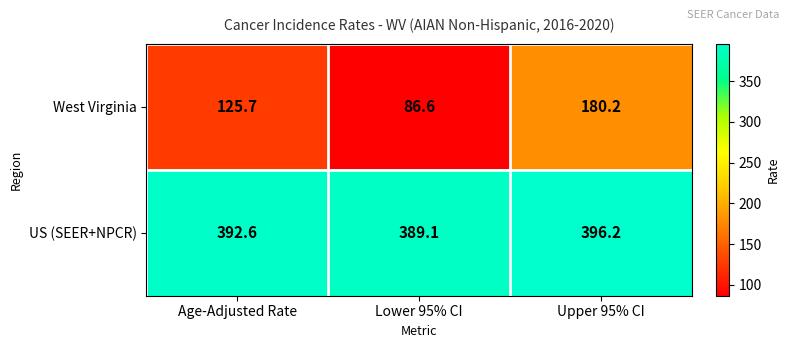

Reading left to right, list all the values displayed in this chart.

West Virginia: 125.7	86.6	180.2
US (SEER+NPCR): 392.6	389.1	396.2